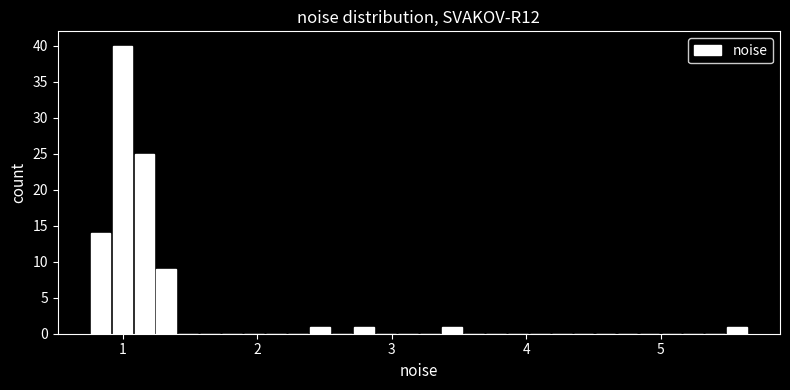

Read against the x-axis, roughly where is the centre of the tallest bar?

1.0